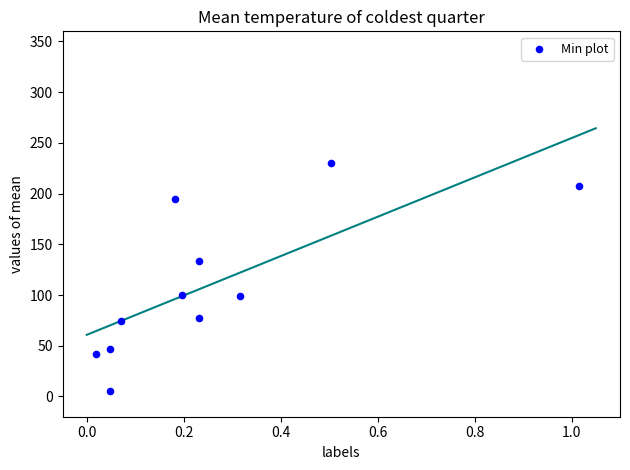

What is the average X value?

0.3